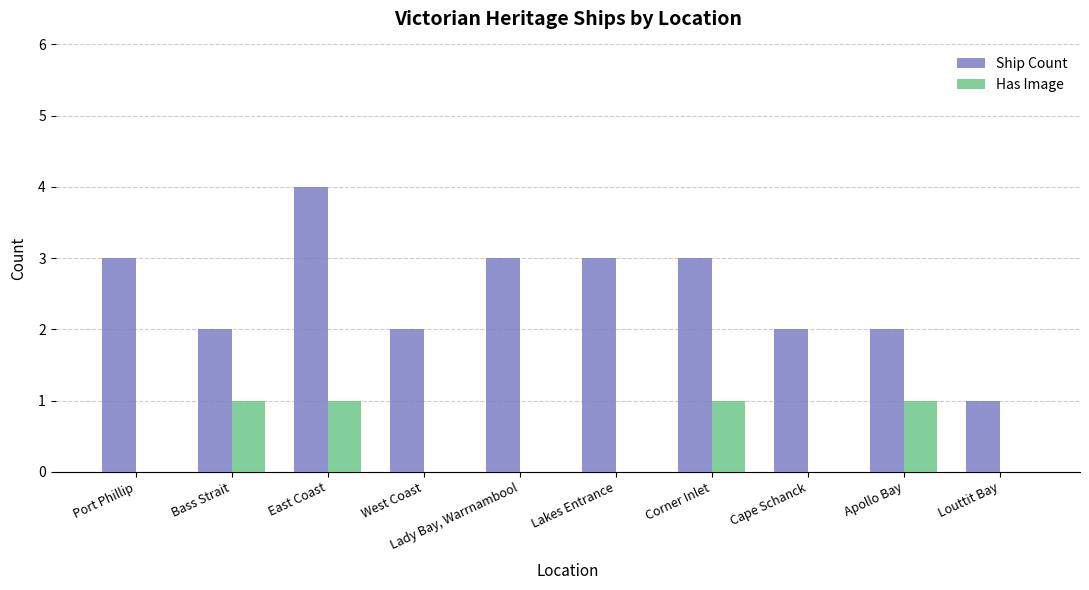

What is the approximate value of Ship Count at Lakes Entrance?

3